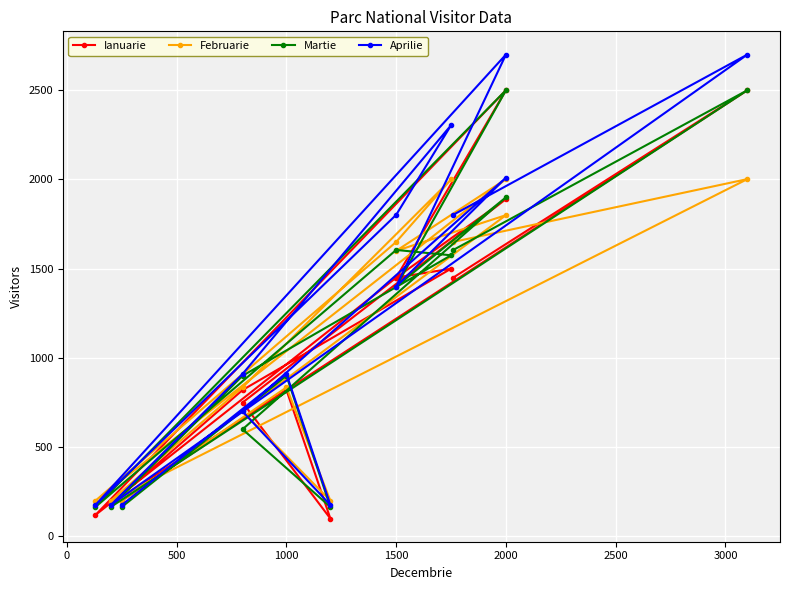

Which series changed the most between 500 and 3500?

Aprilie